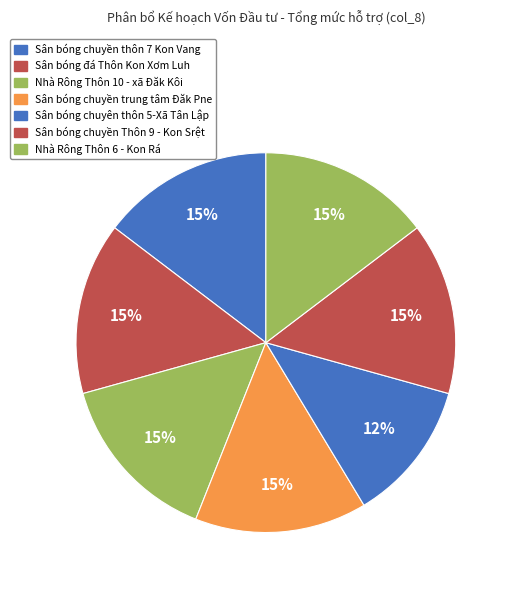

Is the sum of Nhà Rông Thôn 10 - xã Đăk Kôi and Nhà Rông Thôn 6 - Kon Rá greater than half?

No